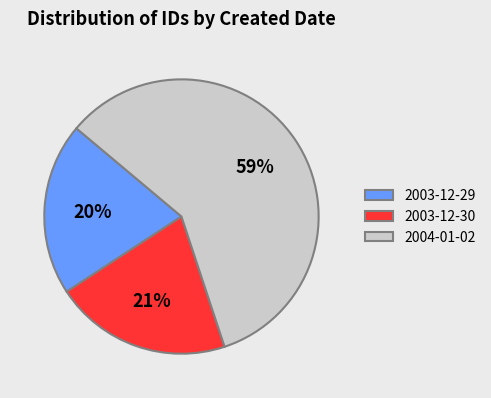

To the nearest percent, what percentage of the pie is 2004-01-02?

59%